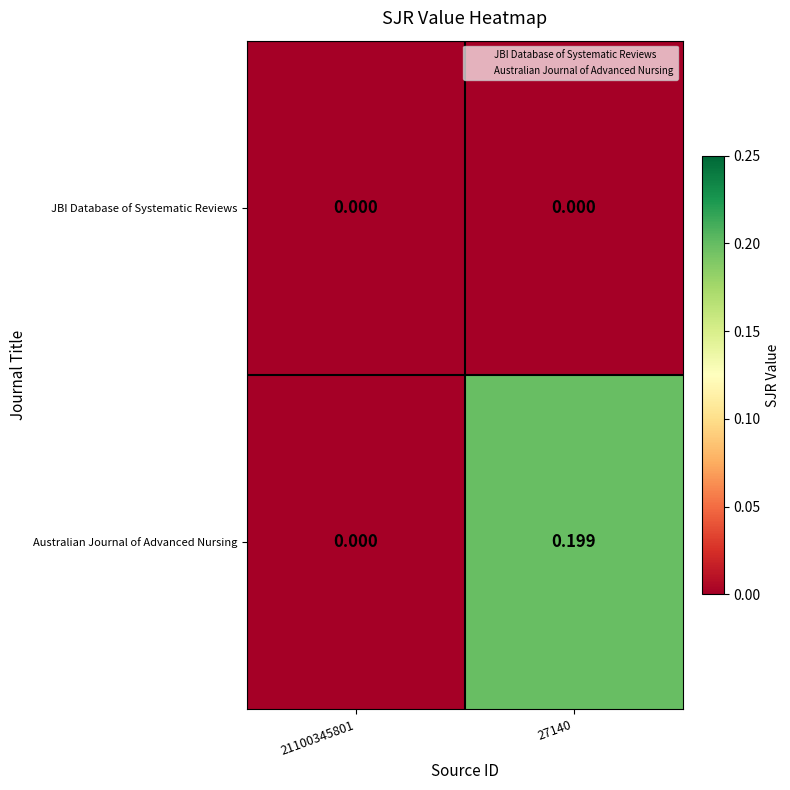

Which series has the largest total across all categories?

Australian Journal of Advanced Nursing